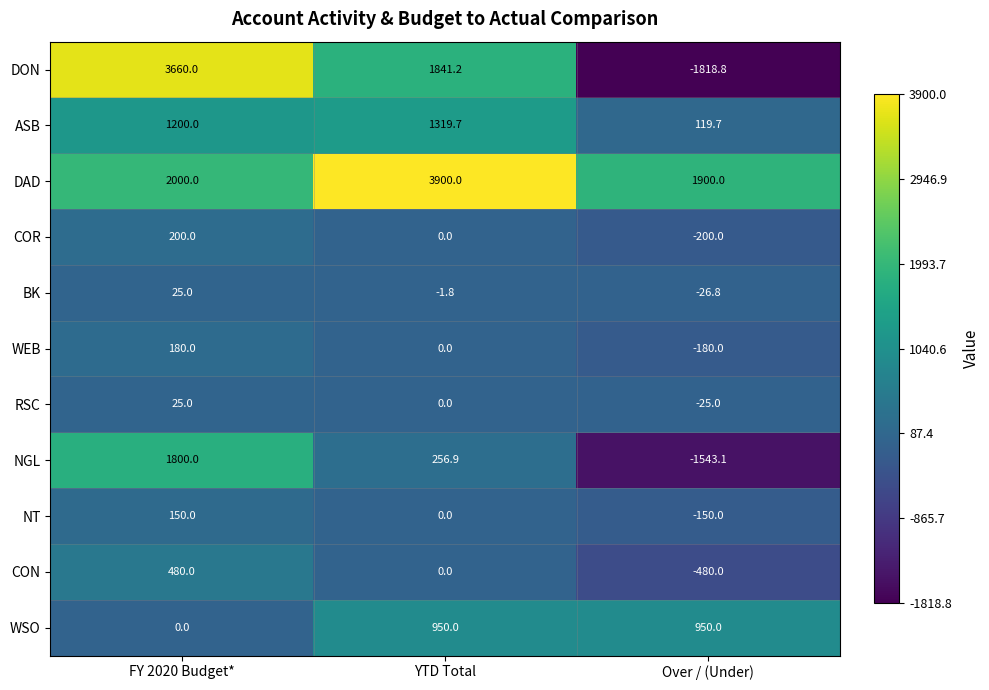

How many negative values does the CON series have?

1